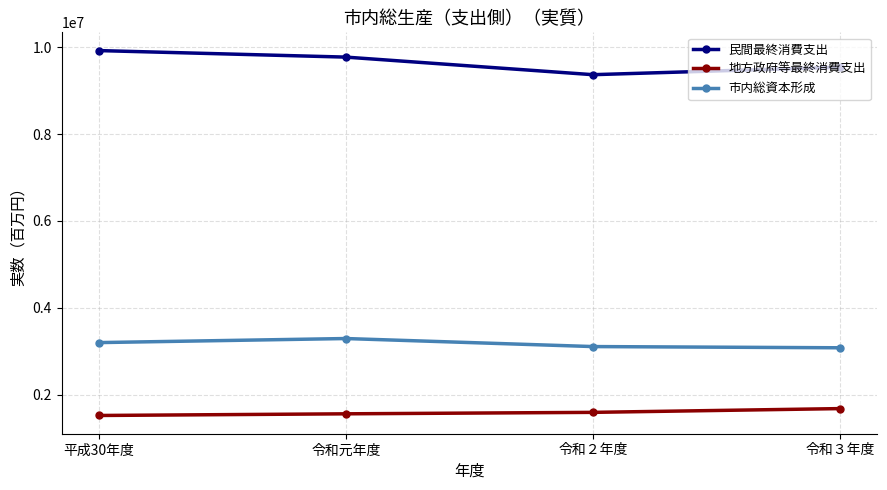

The value of 市内総資本形成 at 令和元年度 is 3296519. True or false?

True